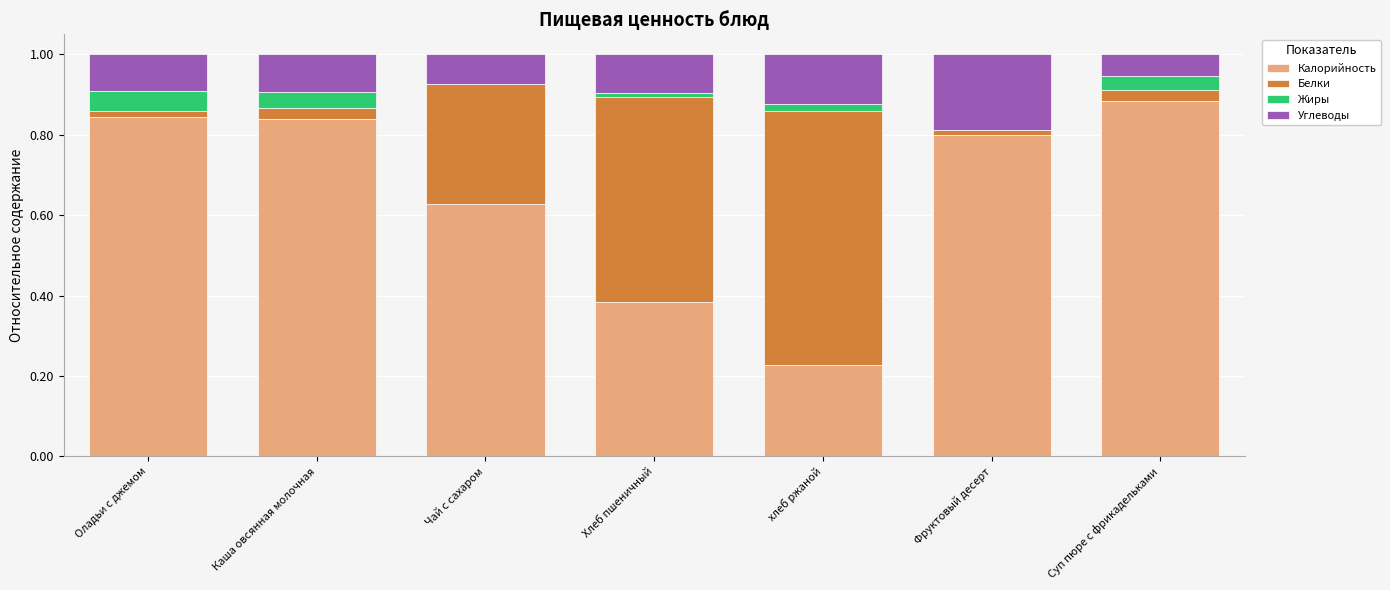

At which label does Калорийность reach its peak?

Суп пюре с фрикадельками